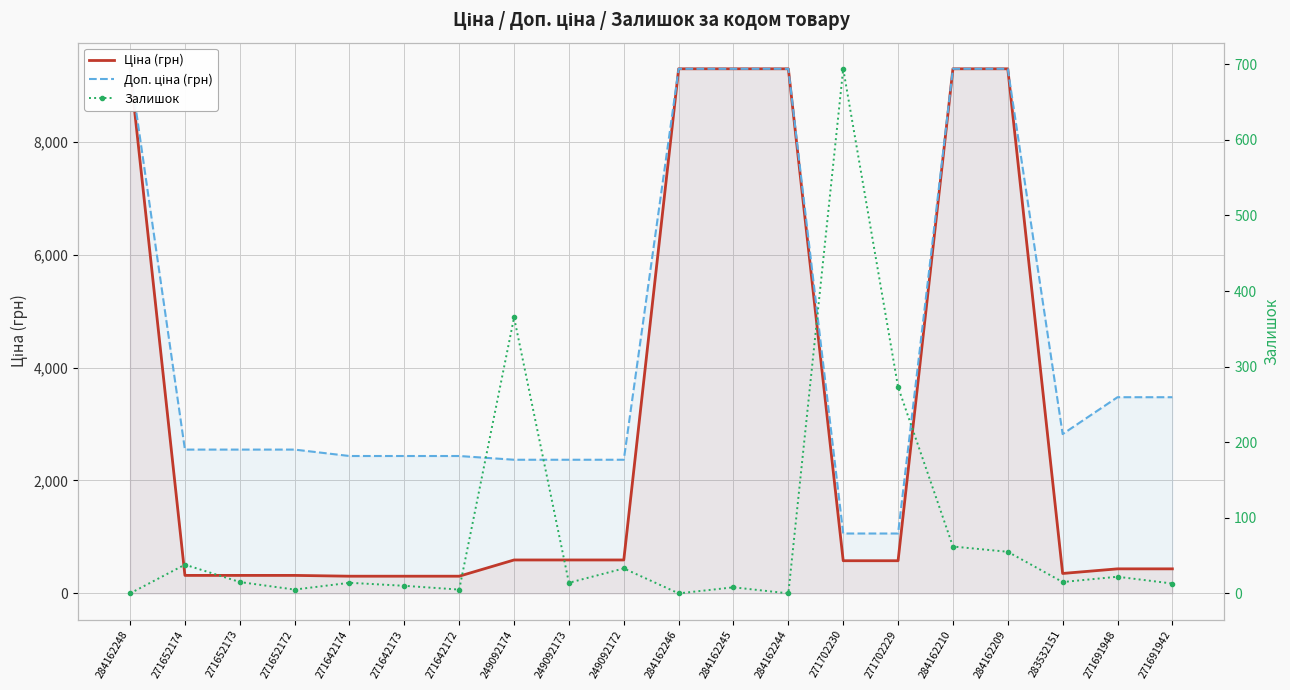

Reading left to right, transcribe all the data shown in this chart.

Ціна (грн): 9290.5	318.3	318.3	318.3	304.1	304.1	304.1	591.6	591.6	591.6	9290.5	9290.5	9290.5	578.1	578.1	9290.5	9290.5	352.6	434.3	434.3
Доп. ціна (грн): 9290.5	2546.4	2546.4	2546.4	2432.8	2432.8	2432.8	2366.5	2366.5	2366.5	9290.5	9290.5	9290.5	1060.0	1060.0	9290.5	9290.5	2821.2	3474.1	3474.1
Залишок: 0.0	38.0	15.0	5.0	14.0	10.0	5.0	365.0	14.0	33.0	0.0	8.0	0.0	694.0	273.0	62.0	55.0	15.0	22.0	13.0